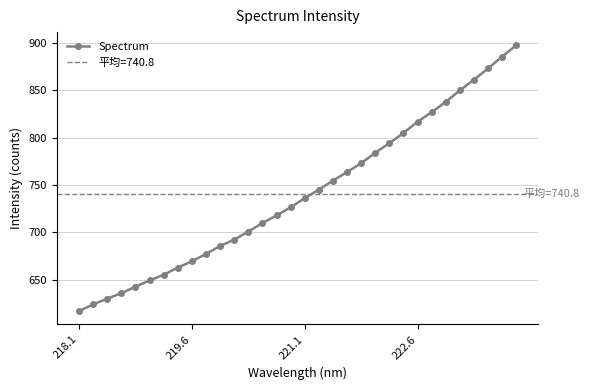

What is the highest value of the Spectrum series?

897.6